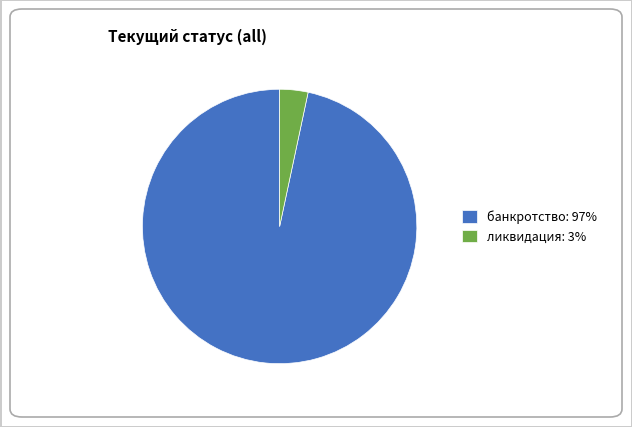

Which category has the smallest portion of the pie?

ликвидация